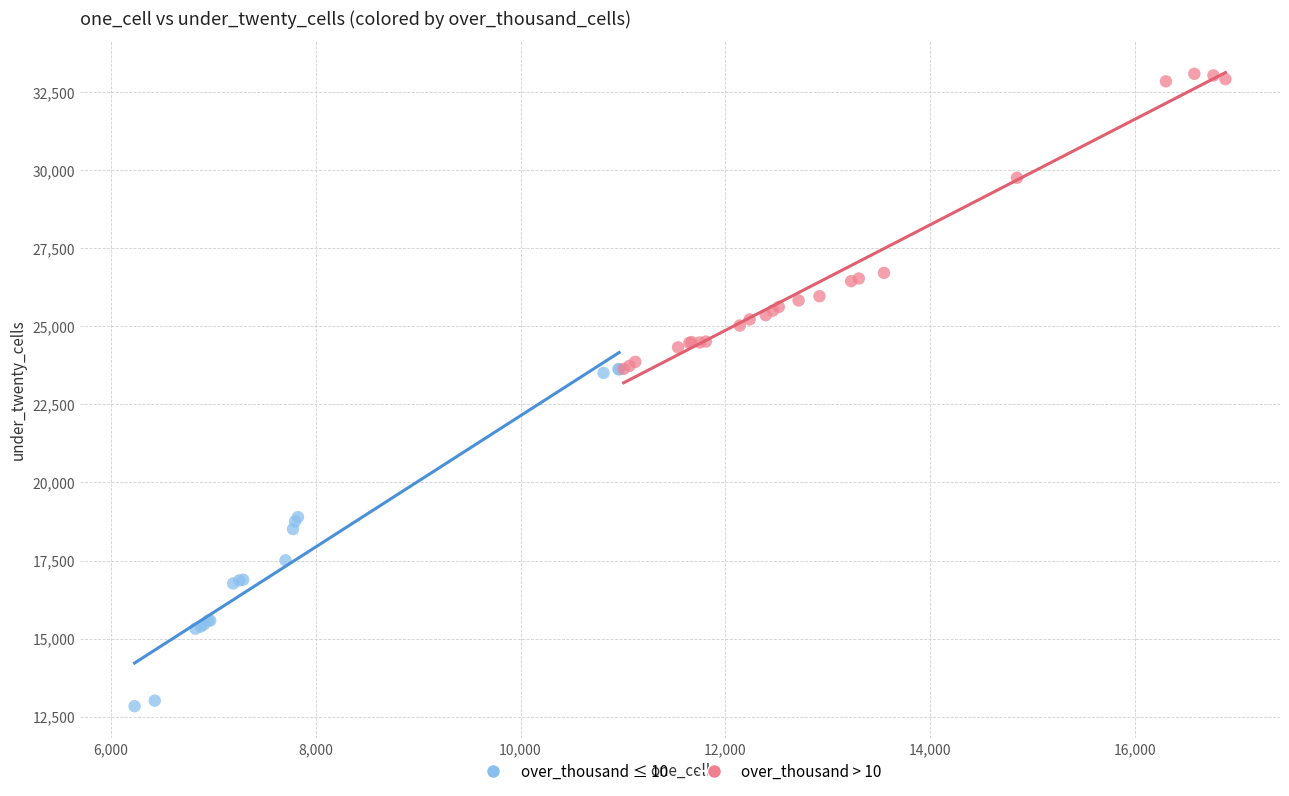

Which series contains the lowest Y value?

over_thousand ≤ 10